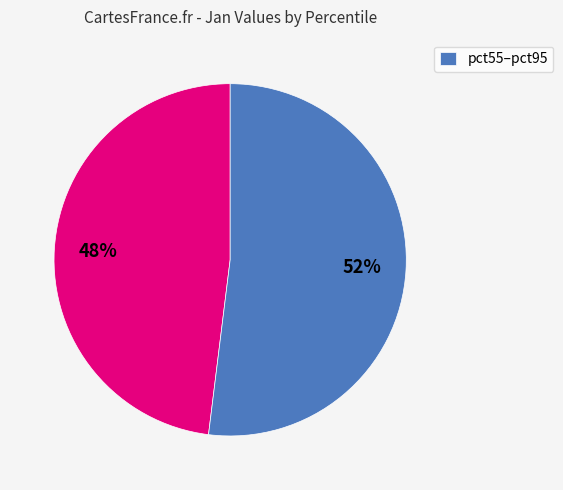

Is there a majority slice in this chart?

Yes